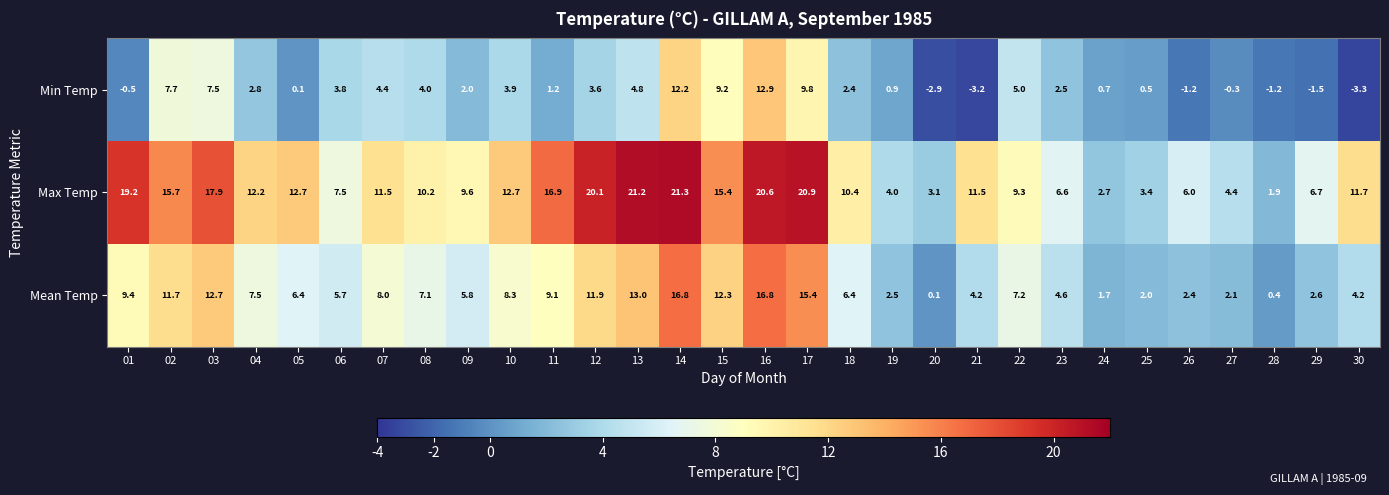

Which series has the largest total across all categories?

Max Temp